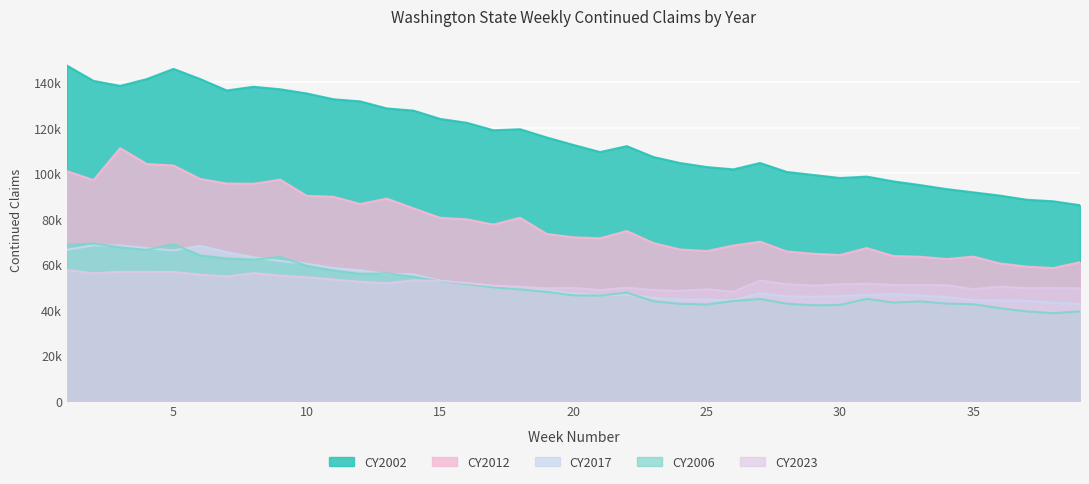

How many lines are shown in the chart?

5